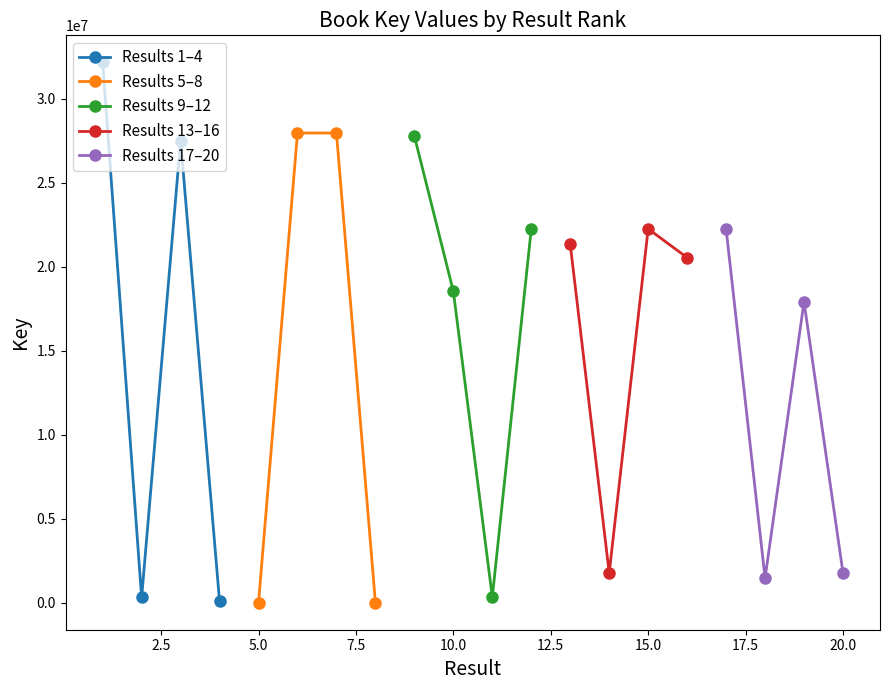

Is it true that Results 13–16 equals 8081276 at 5.0?

False